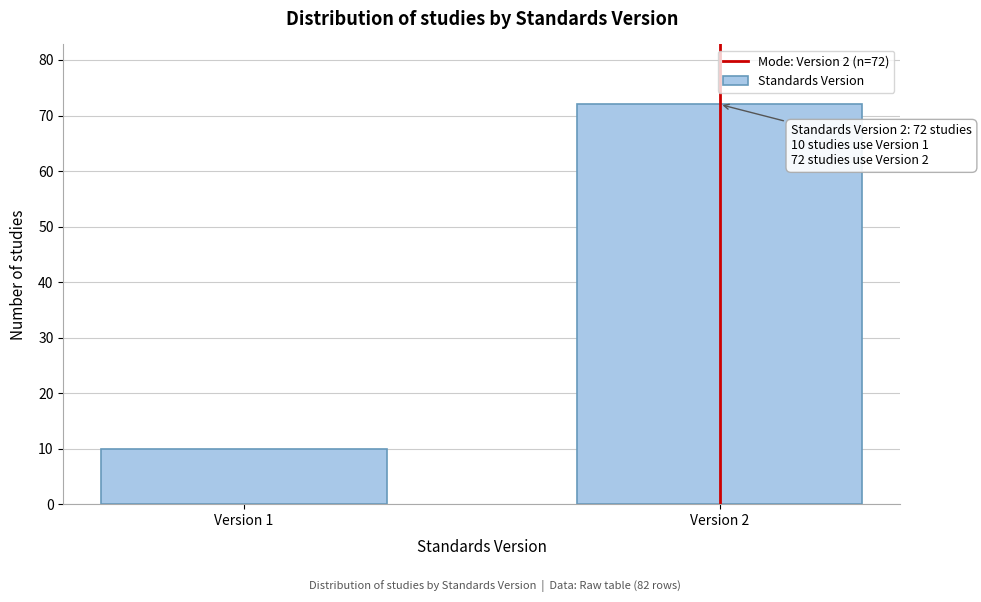

Reading left to right, extract all data points from this chart.

10	72